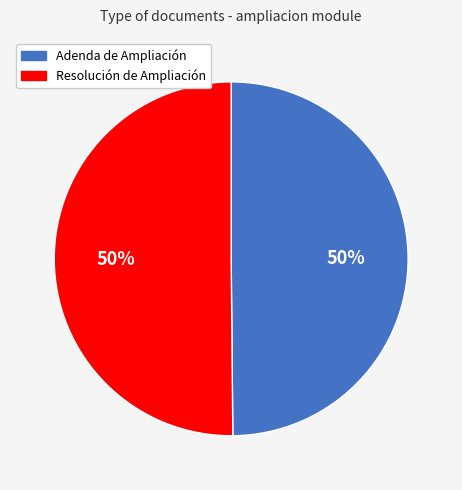

The Adenda de Ampliación slice represents 60% of the pie. True or false?

False